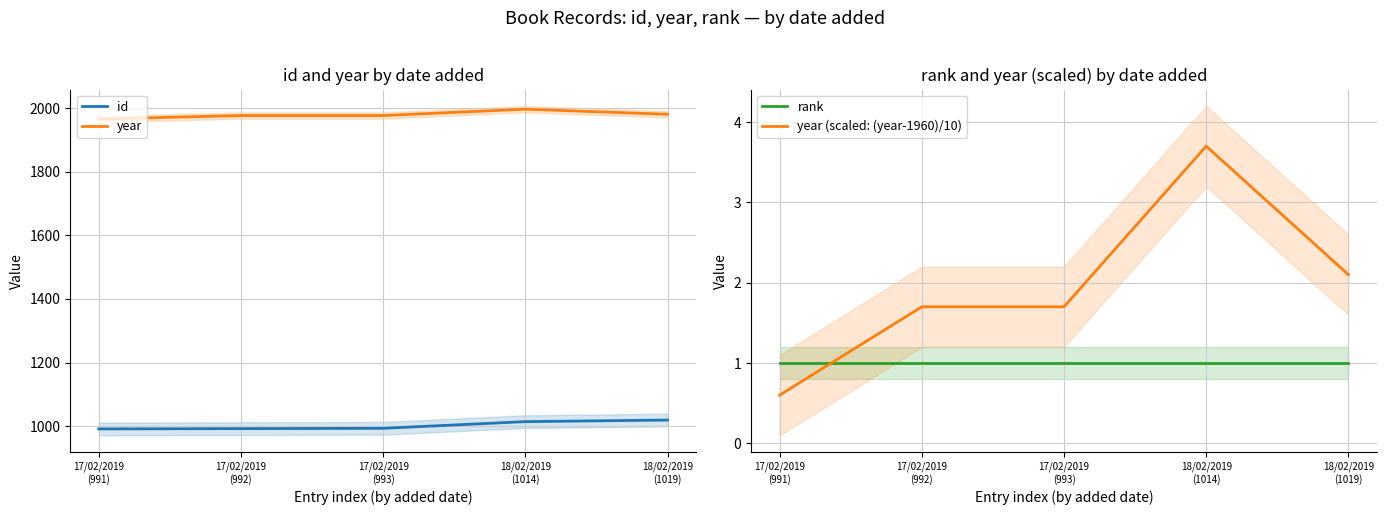

How many distinct data groups are displayed?

4